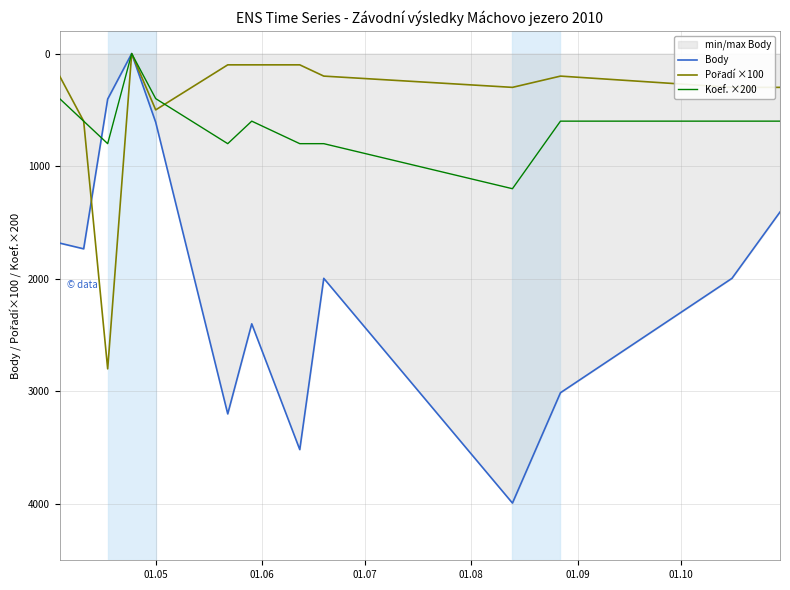

Which series has the widest spread of values?

Body